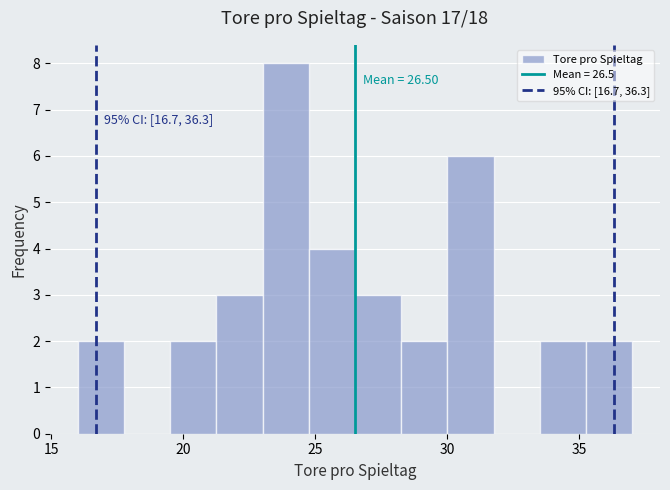

Around what value on the x-axis is the tallest bar? Give the approximate position of its centre, as read against the axis.

24.0